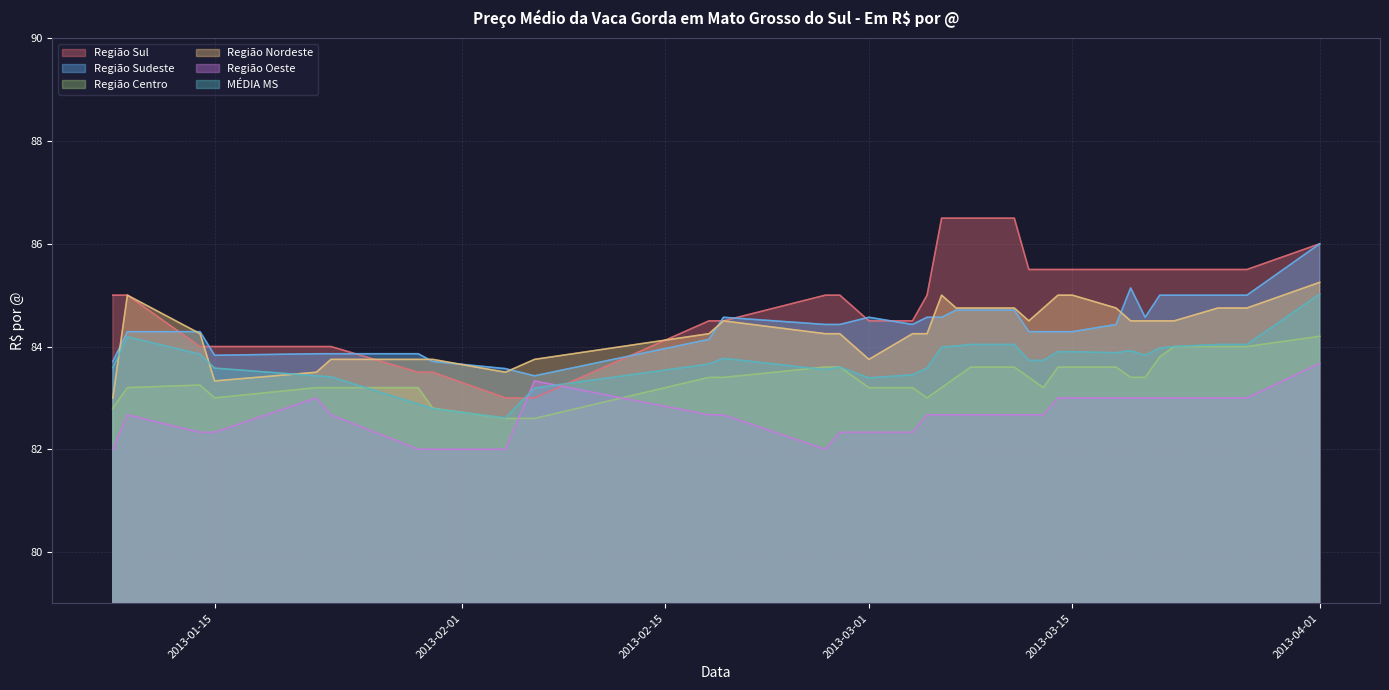

Between 2013-03-11 and 2013-03-15, which series saw the biggest shift?

Região Sul